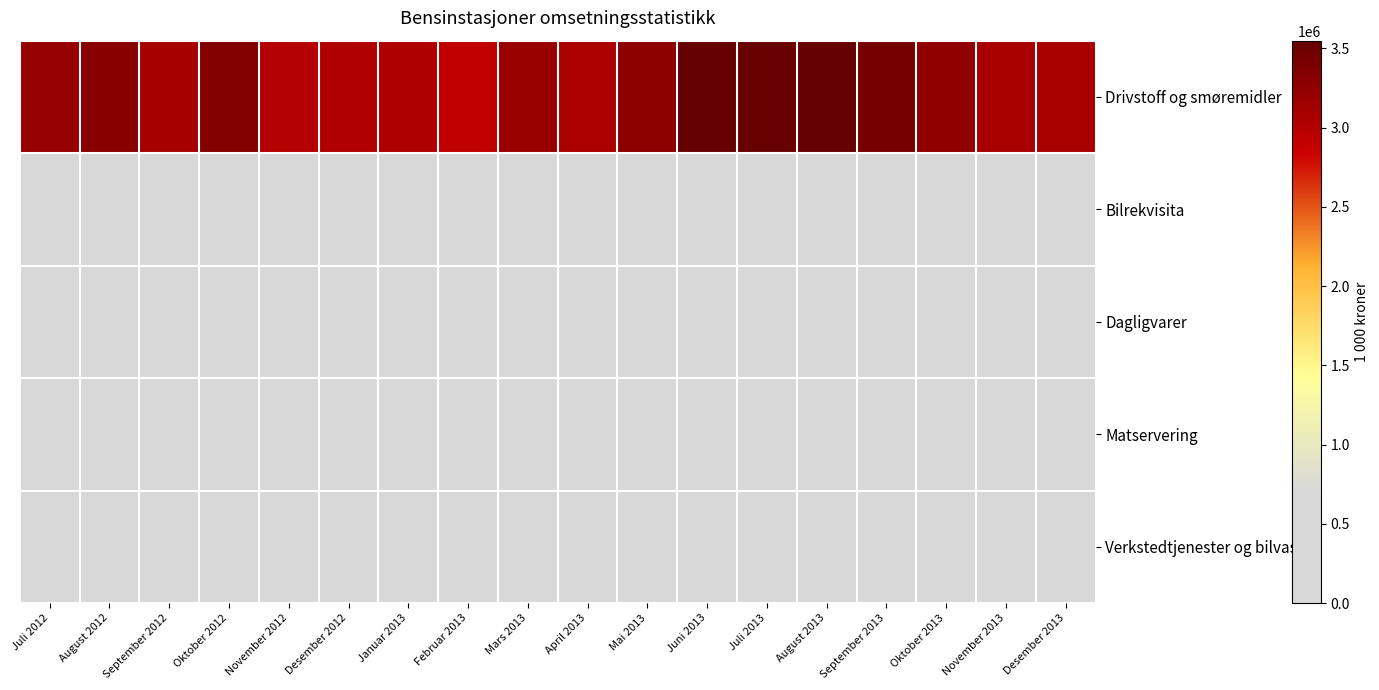

How many data points does each series have?

18